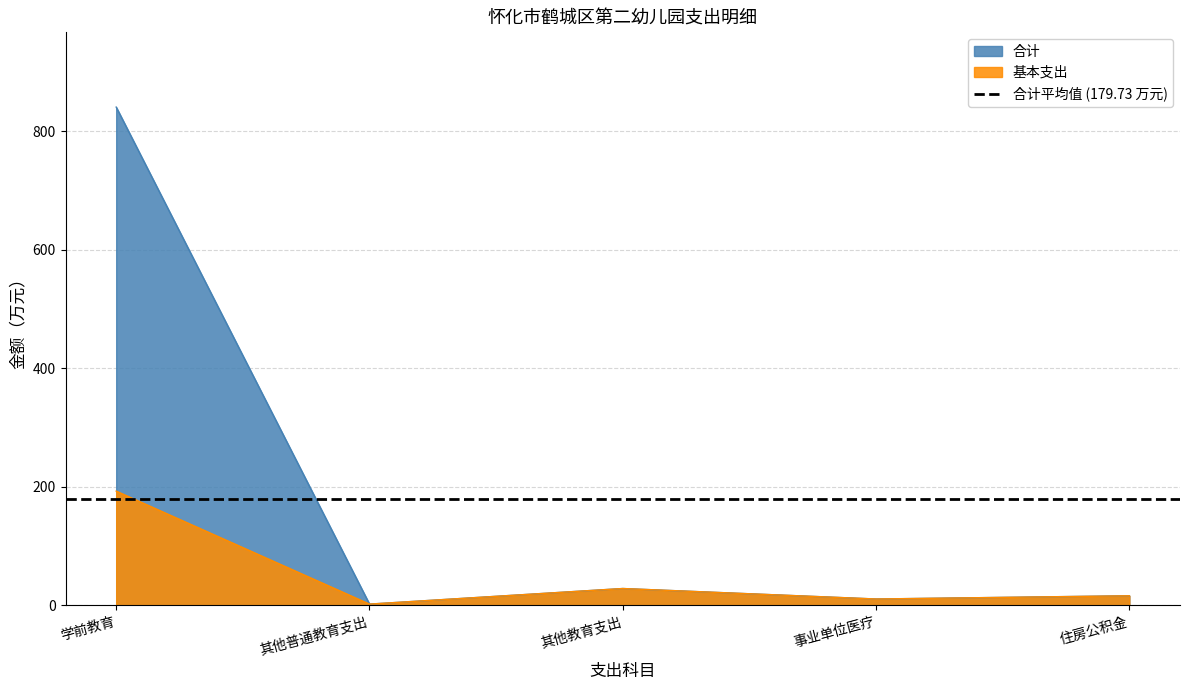

True or false: 基本支出 and 合计 intersect in this chart.

False